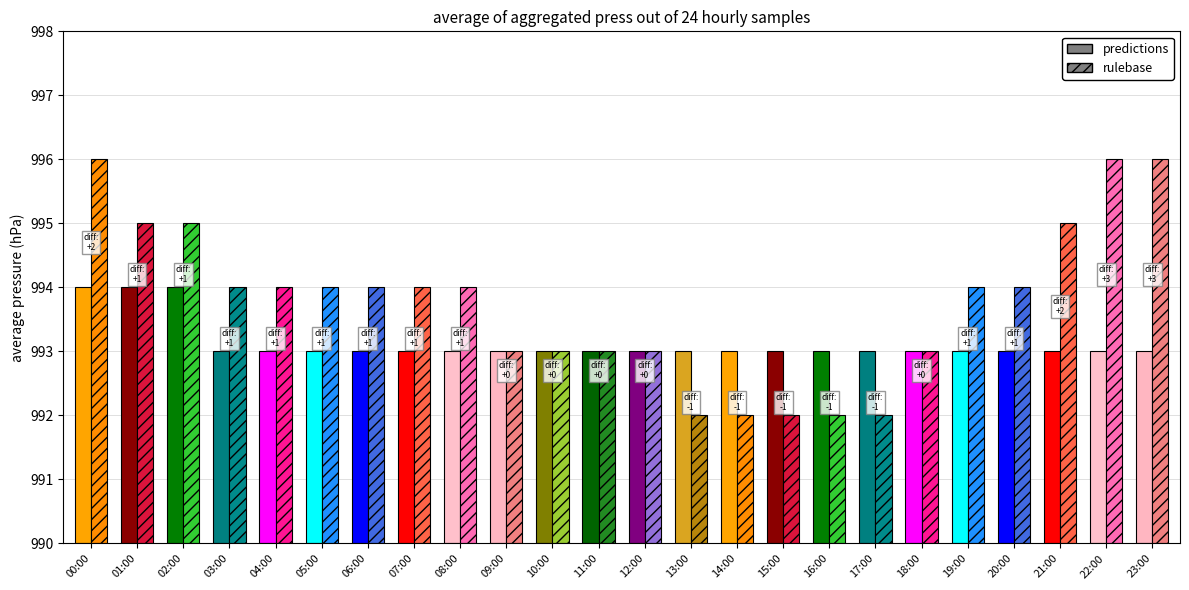

What is the sum of all predictions values?

23835